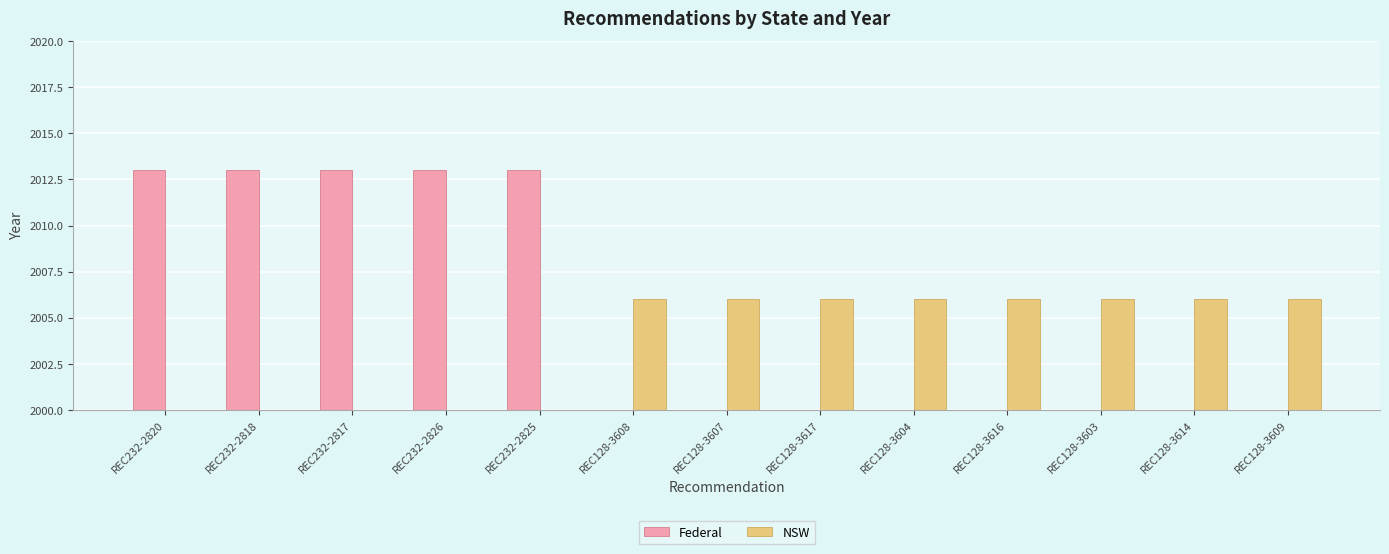

Is it true that NSW equals 560 at REC128-3607?

False